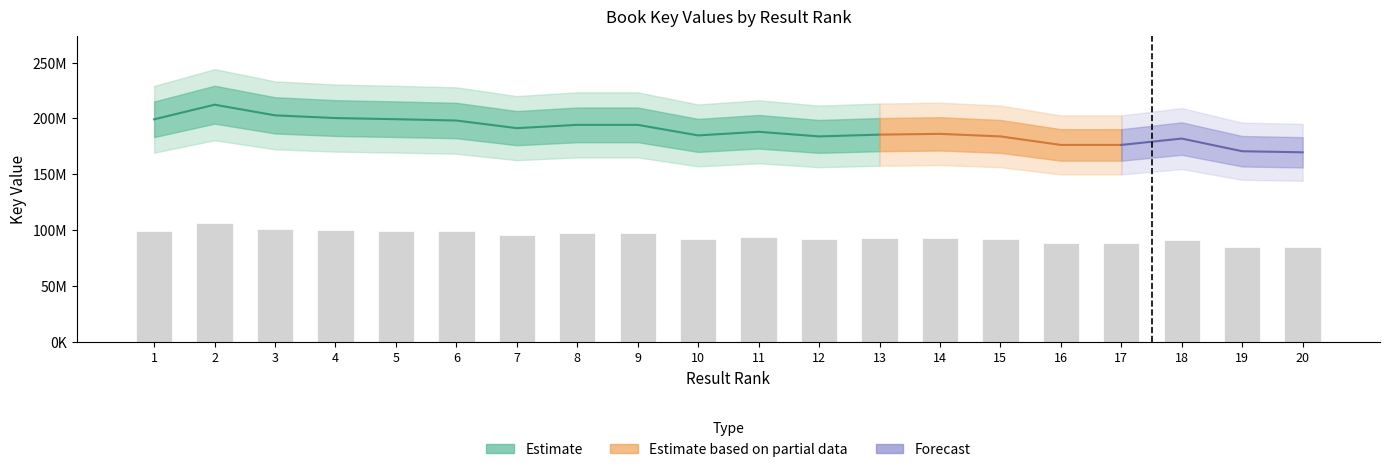

Rank the categories by value from highest to lowest.

2, 3, 4, 5, 1, 6, 8, 9, 7, 11, 14, 13, 10, 12, 15, 18, 16, 17, 19, 20